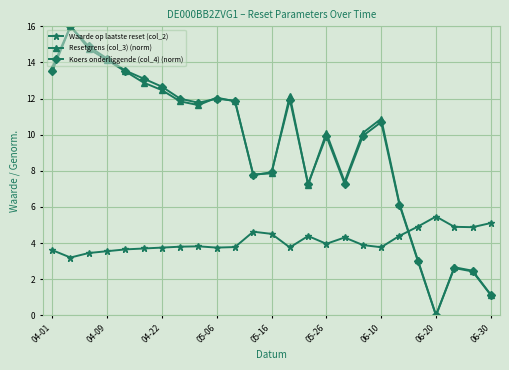

Does the chart have visible grid lines?

Yes